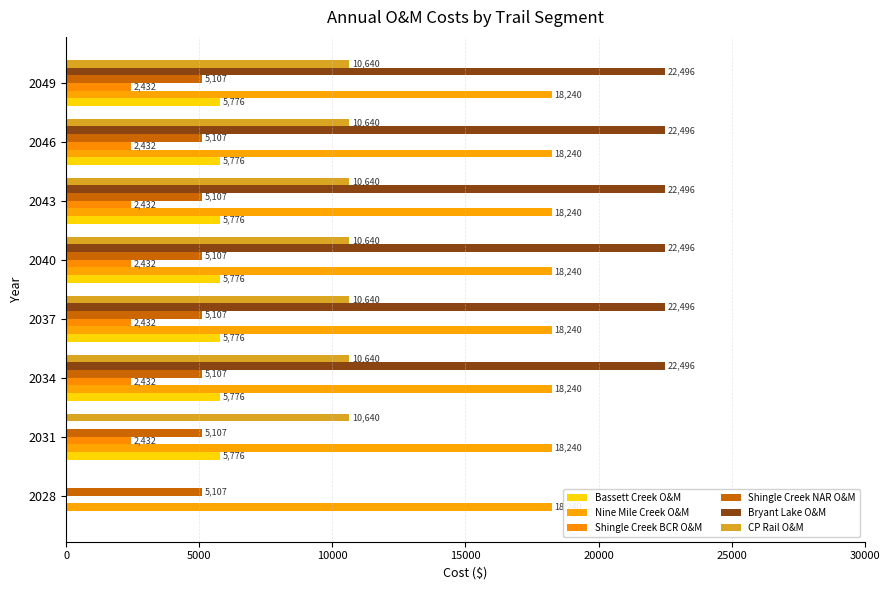

Count the number of data series in this chart.

6